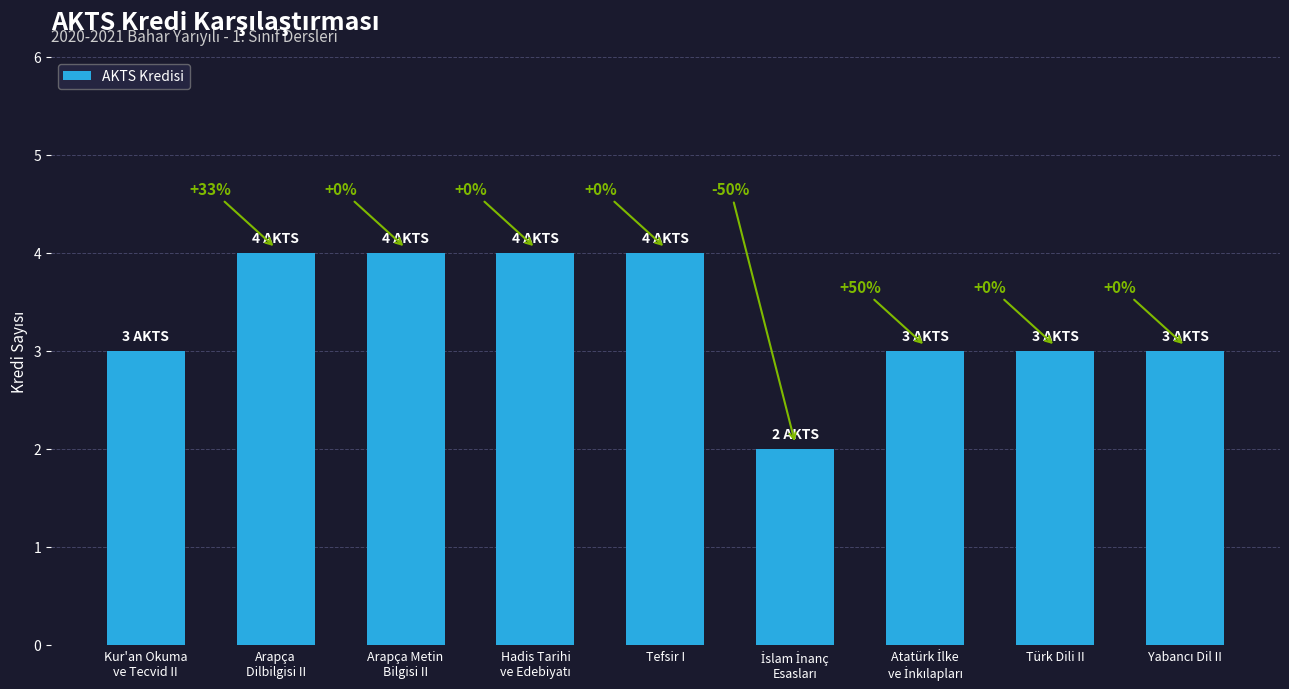

What value does the data have at Kur'an Okuma
ve Tecvid II?

3